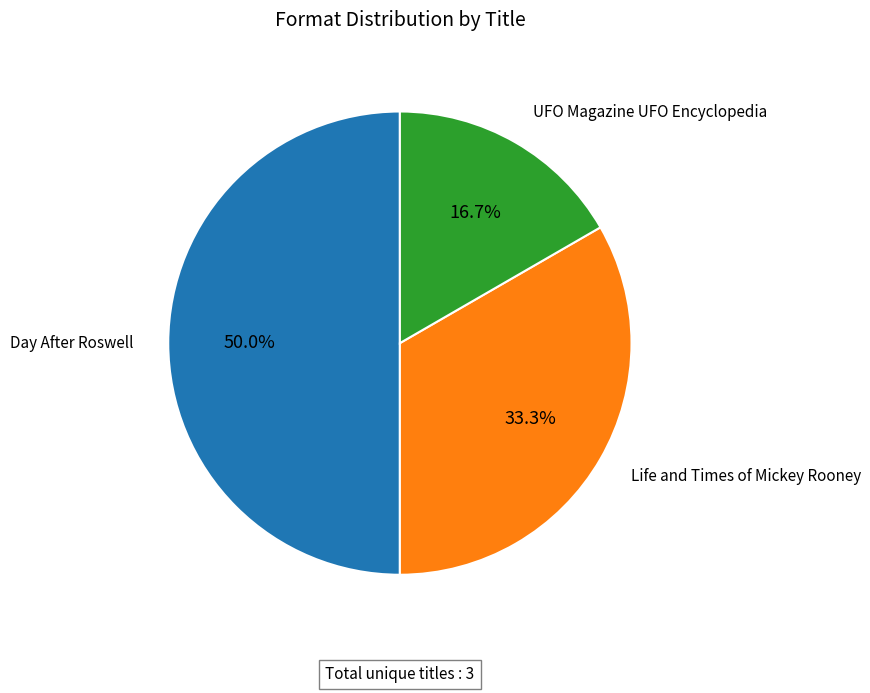

Does Life and Times of Mickey Rooney account for over 50% of the chart?

No